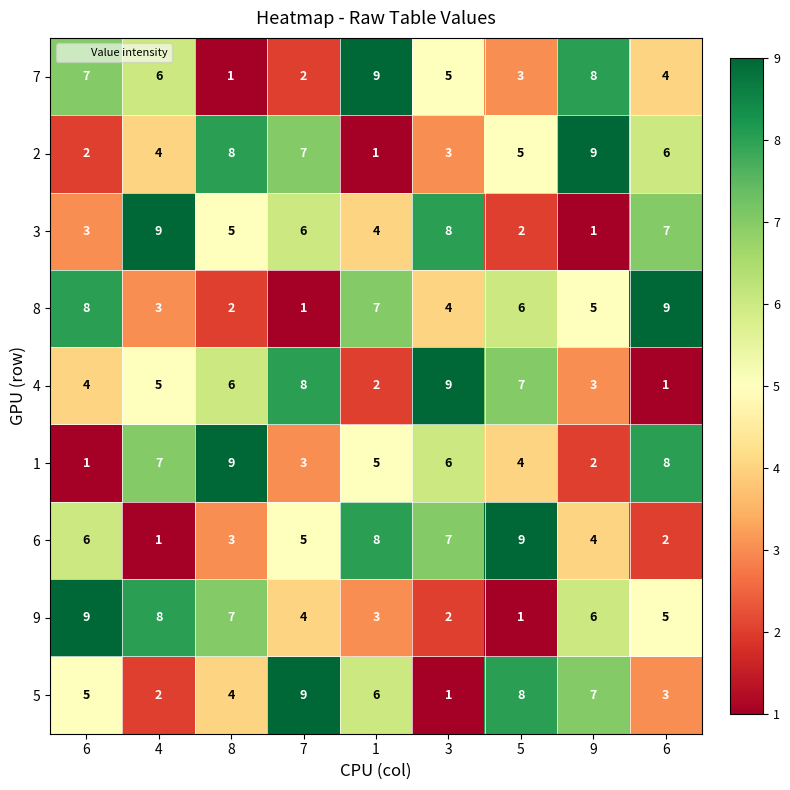

What is the difference between the highest and lowest values at 6?

8